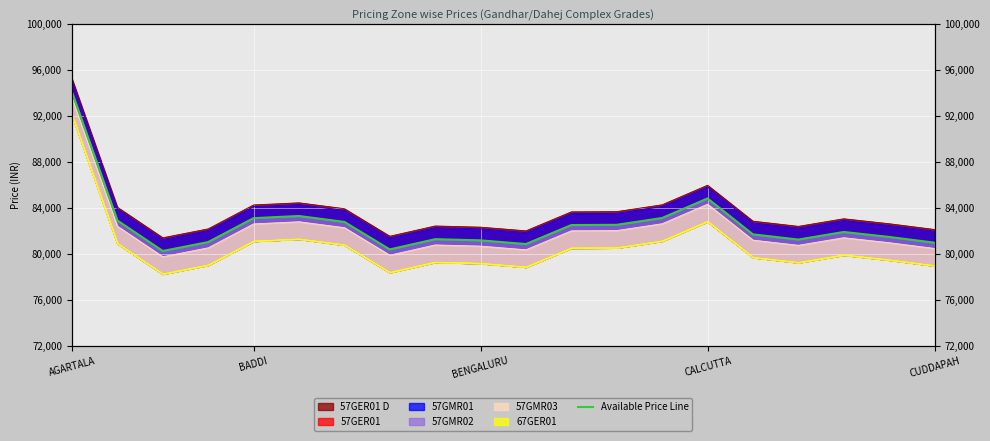

Count the number of values greater than 81910.

9